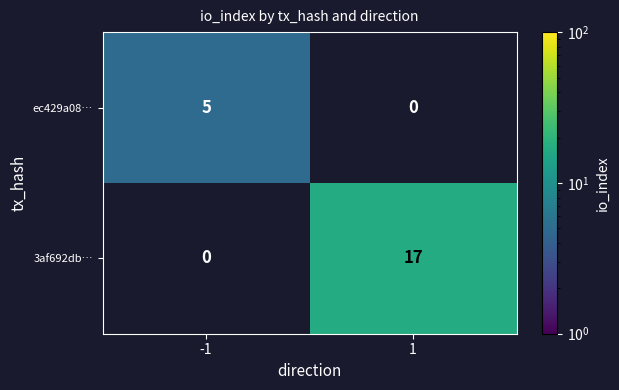

What is the total value across all series at -1?

5